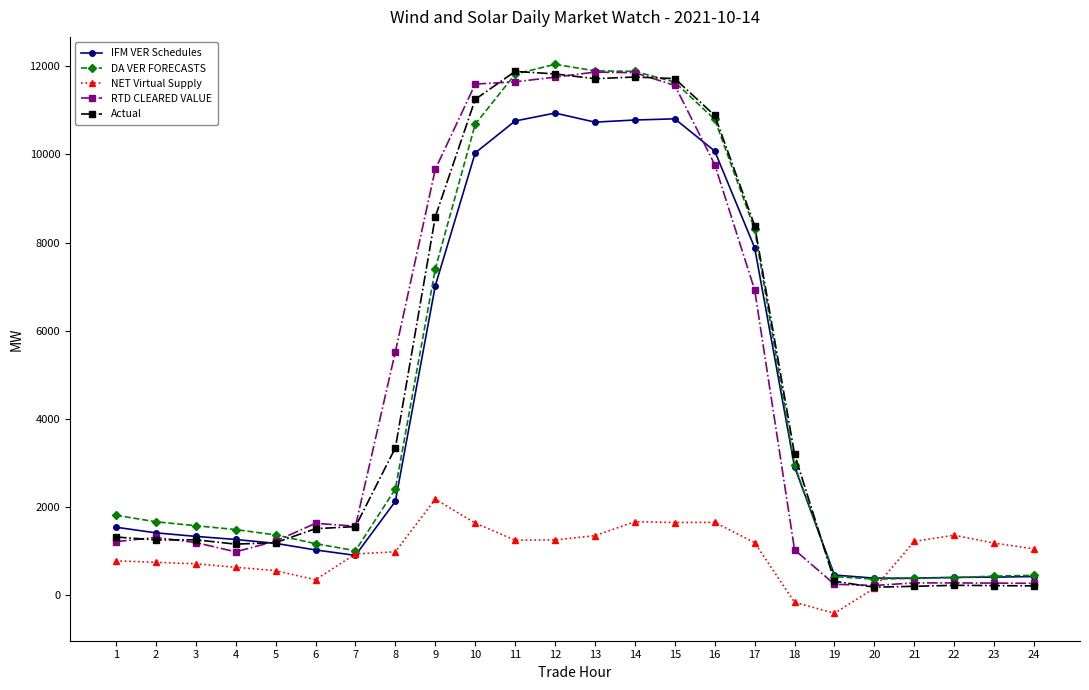

What is the difference between the highest and lowest values at 3?

863.9